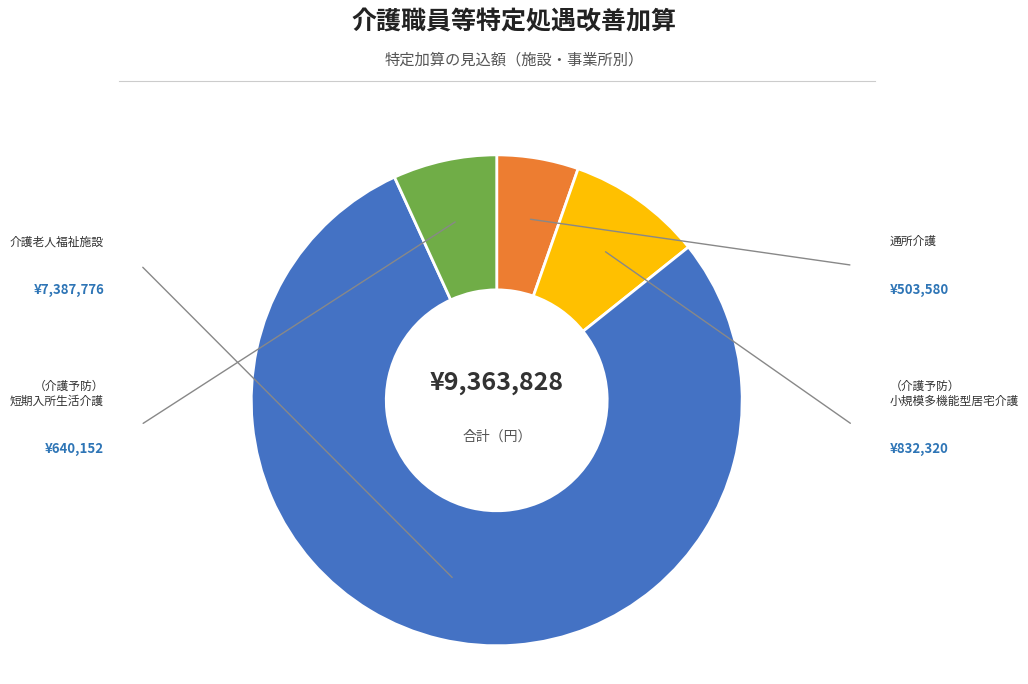

How many segments does this pie chart have?

4